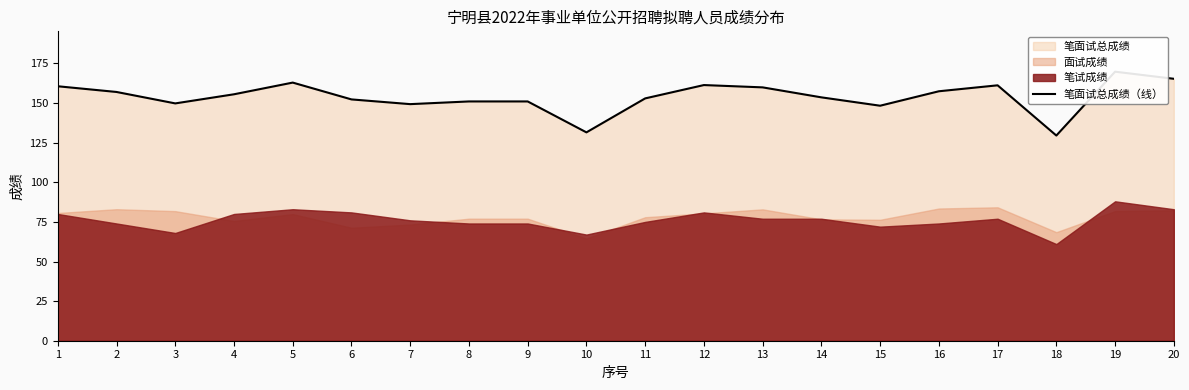

Between 7 and 6, which is larger?

6